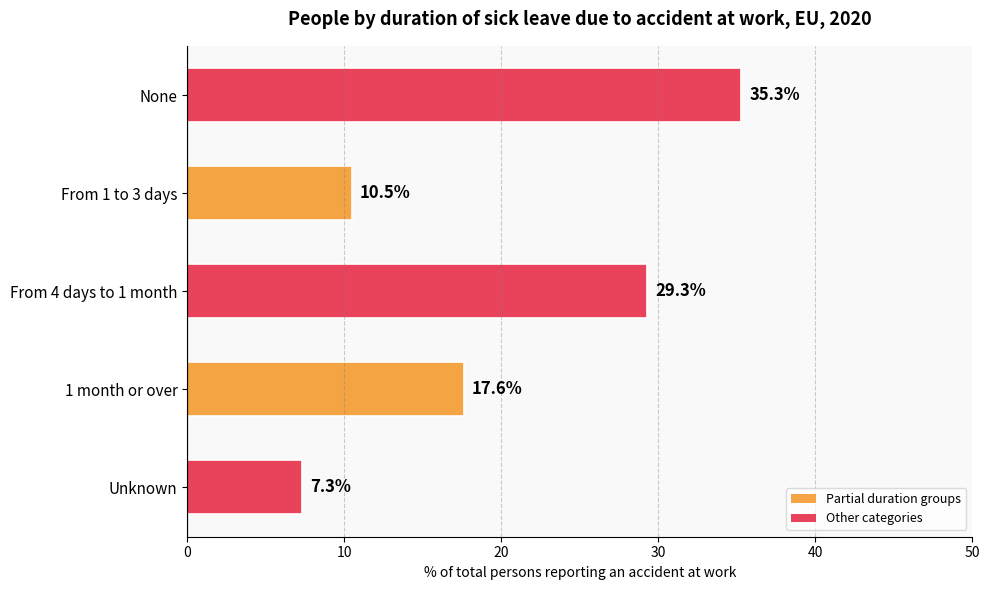

What is the sum of all values?

100.0